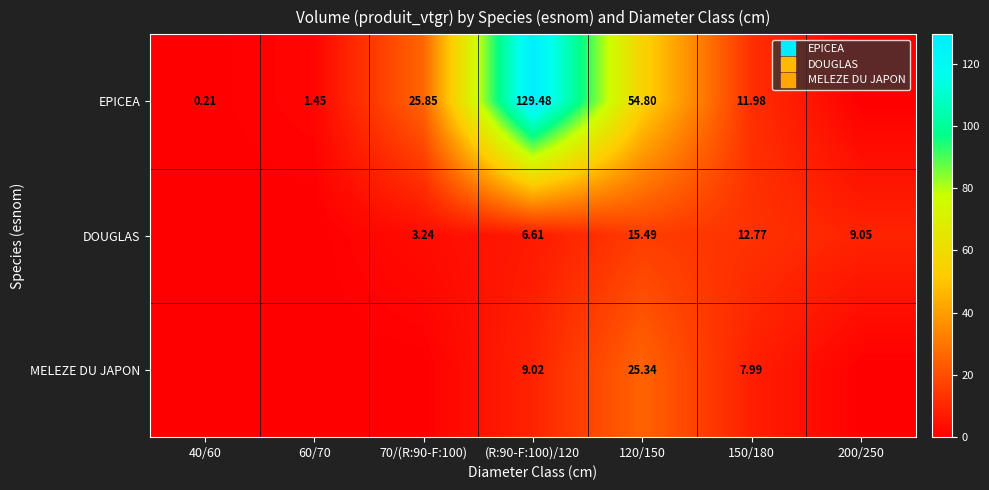

What is the greatest value displayed?

129.5